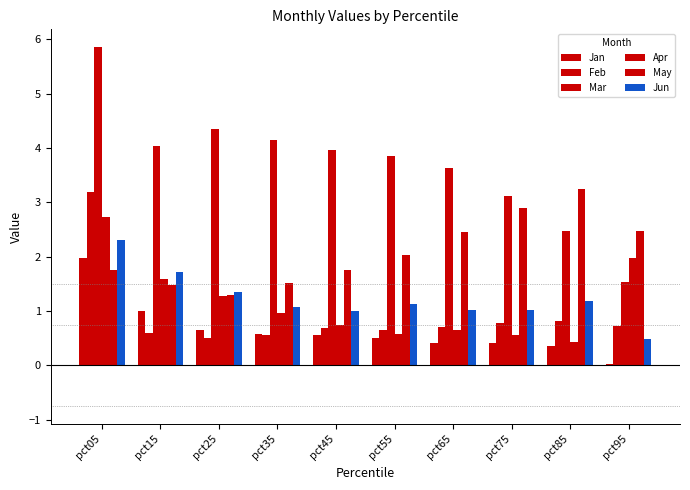

At how many categories does at least one series exceed 1?

10